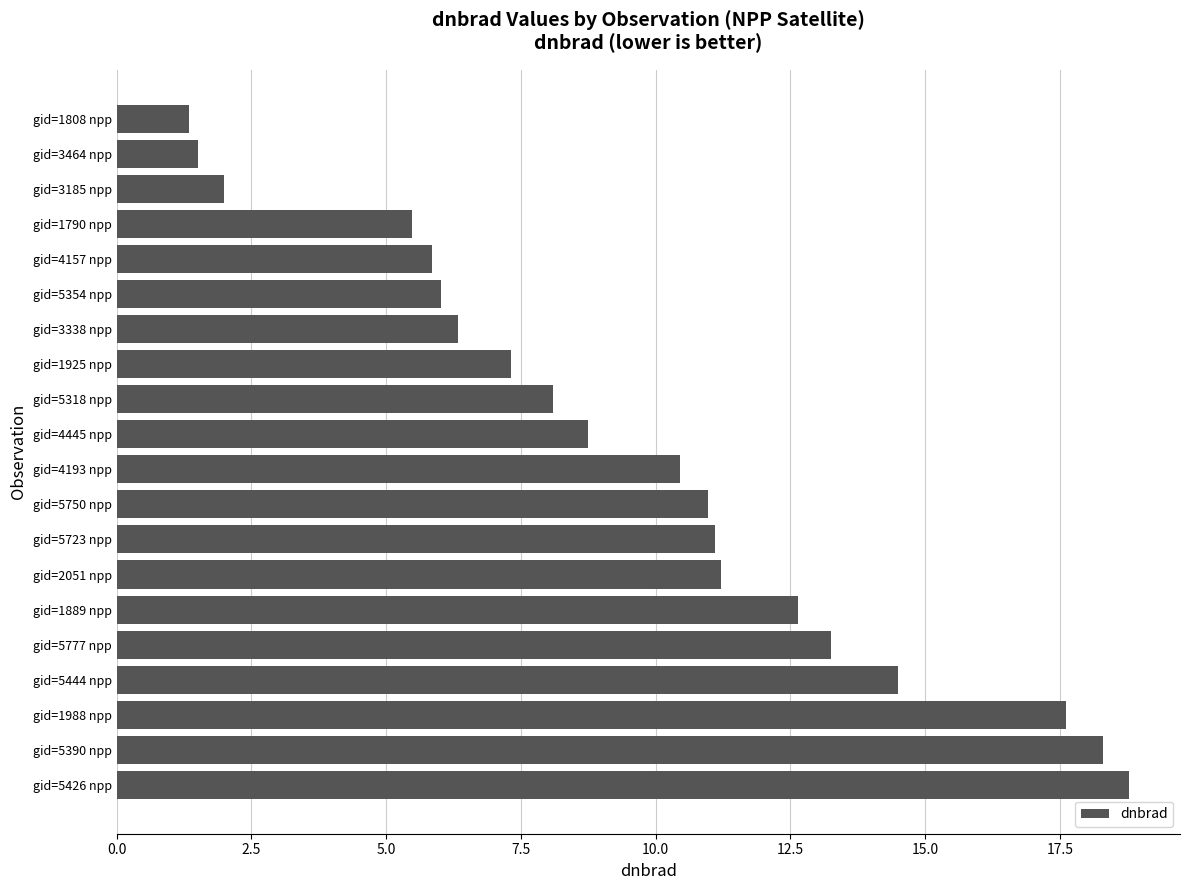

What is the change in value from gid=5777 npp to gid=4193 npp?

-2.8